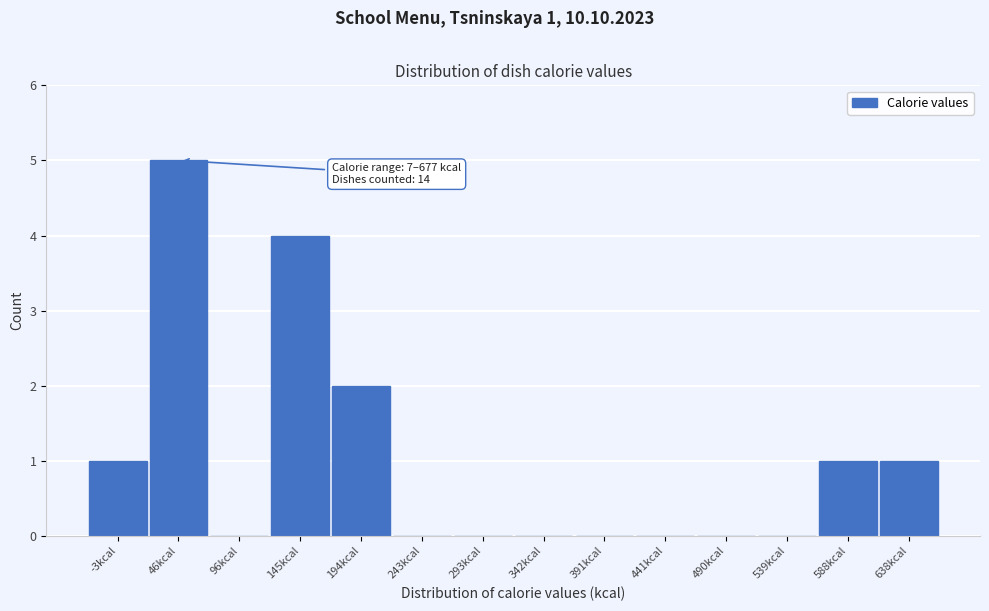

Reading right to left, list all the values displayed in this chart.

638kcal=1	588kcal=1	539kcal=0	490kcal=0	441kcal=0	391kcal=0	342kcal=0	293kcal=0	243kcal=0	194kcal=2	145kcal=4	96kcal=0	46kcal=5	-3kcal=1